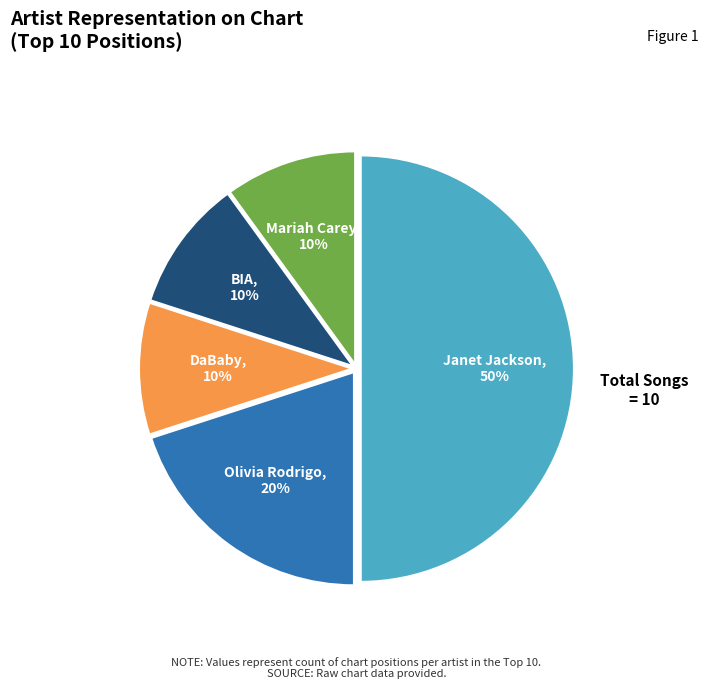

Between Janet Jackson and DaBaby, which is larger?

Janet Jackson